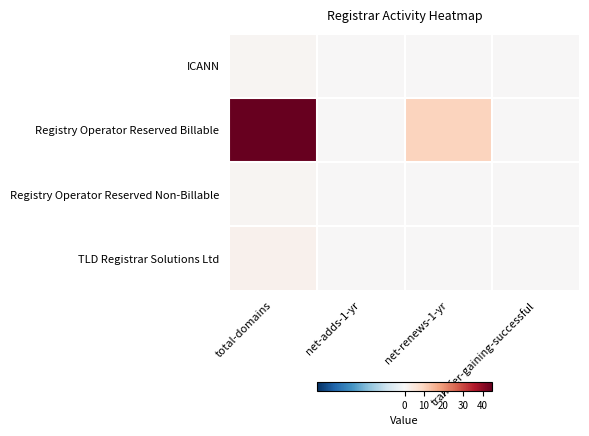

Reading left to right, extract all data points from this chart.

ICANN: total-domains=1	net-adds-1-yr=0	net-renews-1-yr=0	transfer-gaining-successful=0
Registry Operator Reserved Billable: total-domains=45	net-adds-1-yr=0	net-renews-1-yr=10	transfer-gaining-successful=0
Registry Operator Reserved Non-Billable: total-domains=1	net-adds-1-yr=0	net-renews-1-yr=0	transfer-gaining-successful=0
TLD Registrar Solutions Ltd: total-domains=2	net-adds-1-yr=0	net-renews-1-yr=0	transfer-gaining-successful=0